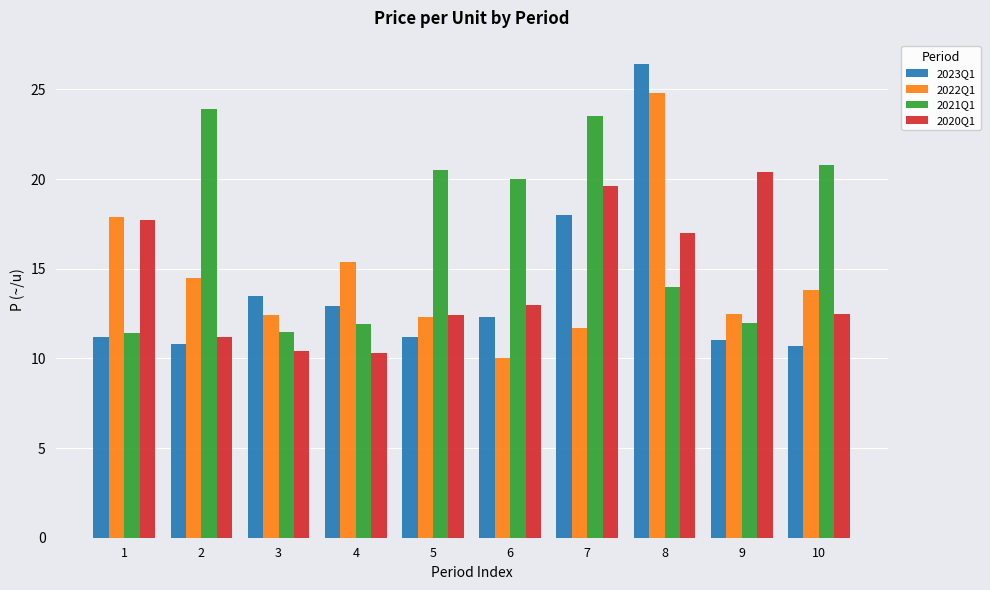

How many series are shown in this chart?

4